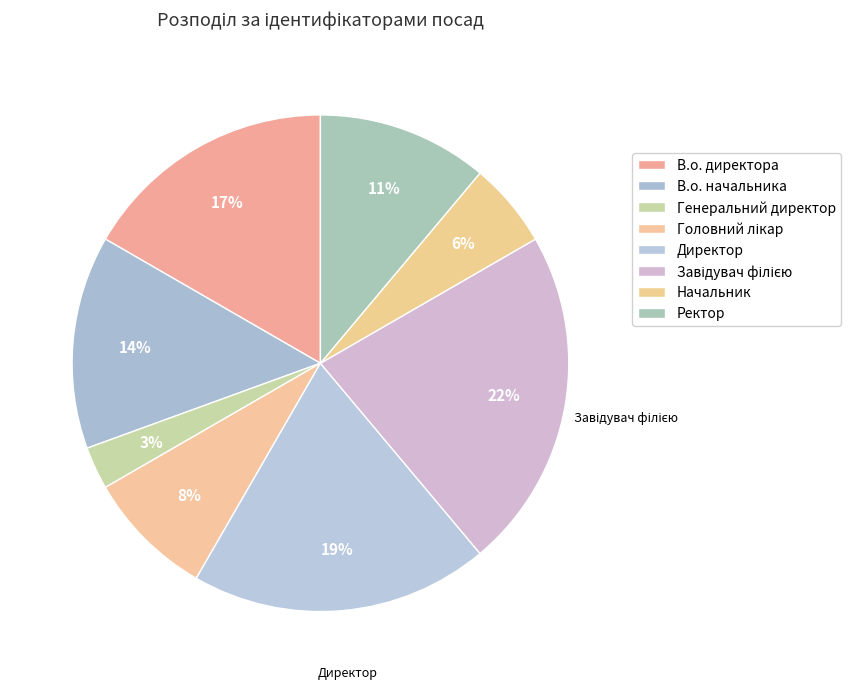

Does В.о. директора account for over 50% of the chart?

No